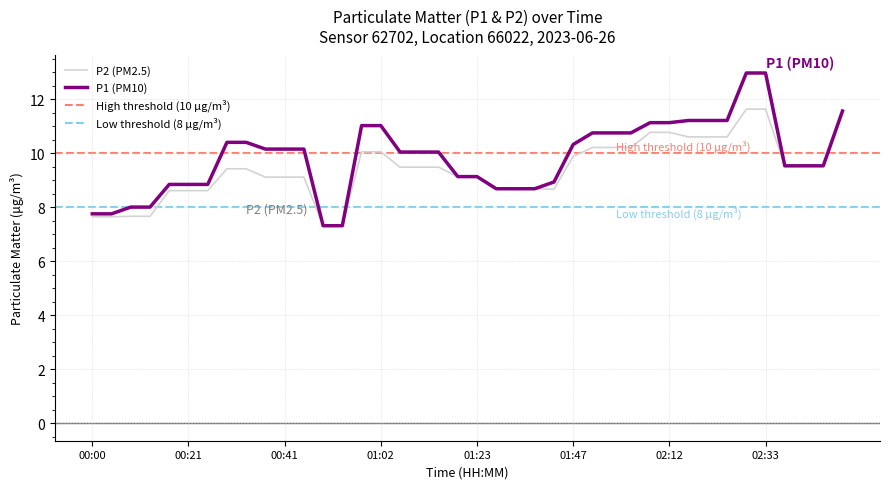

True or false: P1 has more than 2 points higher than both neighbors.

False